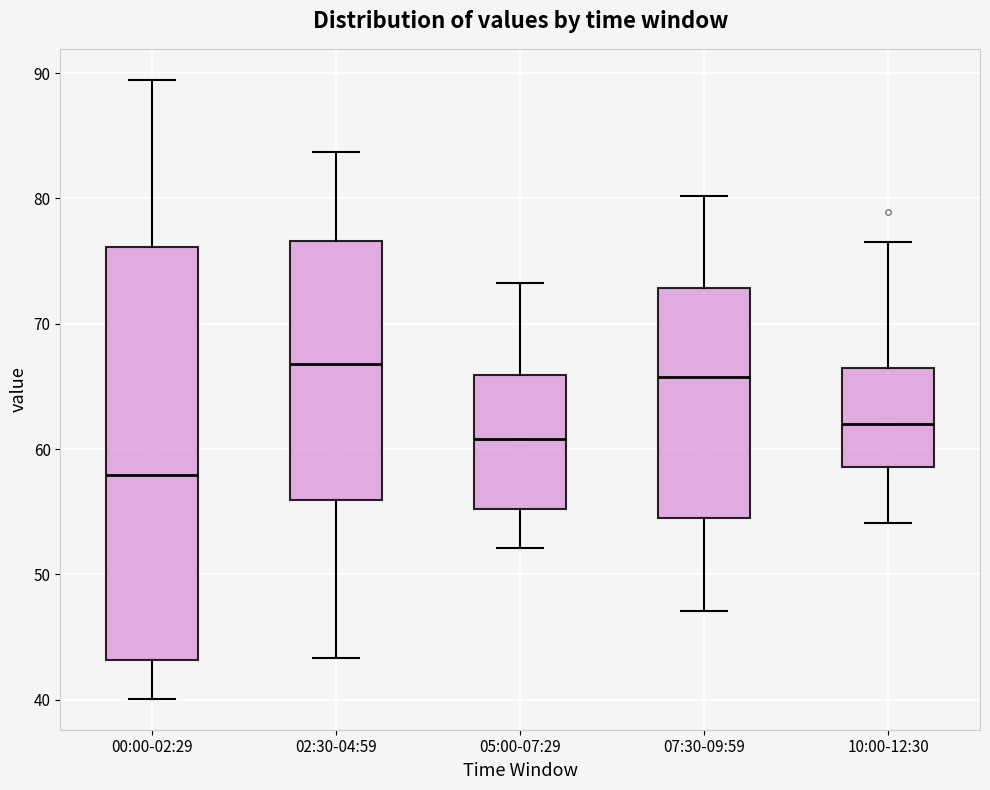

Reading left to right, read every box against the y-axis: the position of its median line, the range the box covers, and the ends of its whiskers. The values are not printed on the chart, so give them approximately, as read against the axis.

00:00-02:29: median 58, box 43 to 76, whiskers 40 to 89
02:30-04:59: median 67, box 56 to 77, whiskers 43 to 84
05:00-07:29: median 61, box 55 to 66, whiskers 52 to 73
07:30-09:59: median 66, box 54 to 73, whiskers 47 to 80
10:00-12:30: median 62, box 59 to 66, whiskers 54 to 77